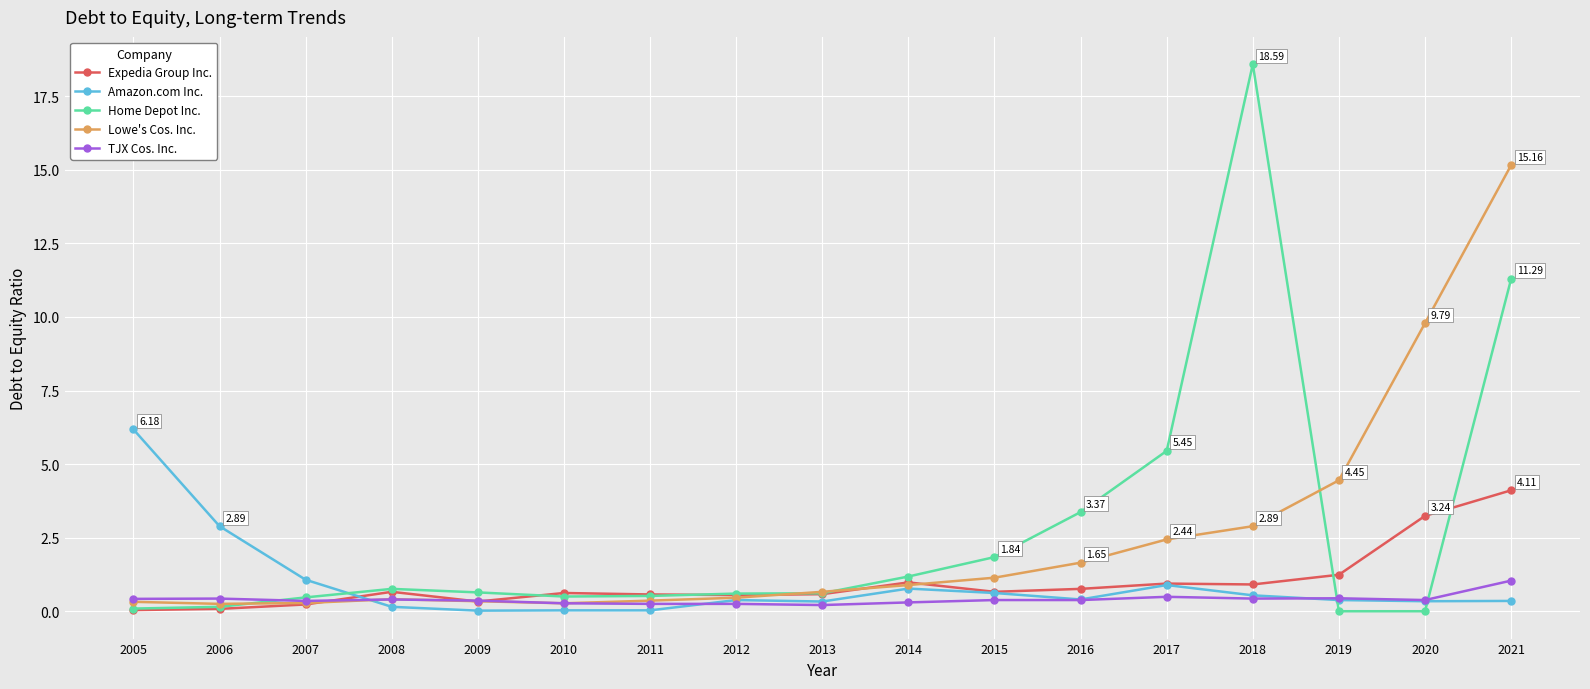

How many intersections are there between Home Depot Inc. and Amazon.com Inc.?

3